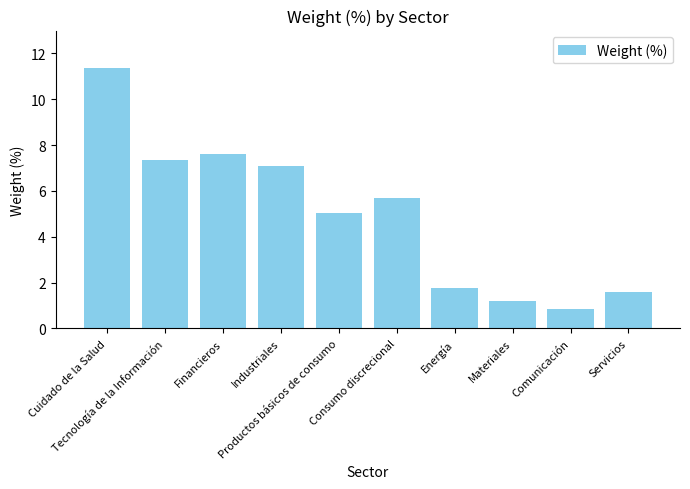

Between Productos básicos de consumo and Industriales, which is larger?

Industriales